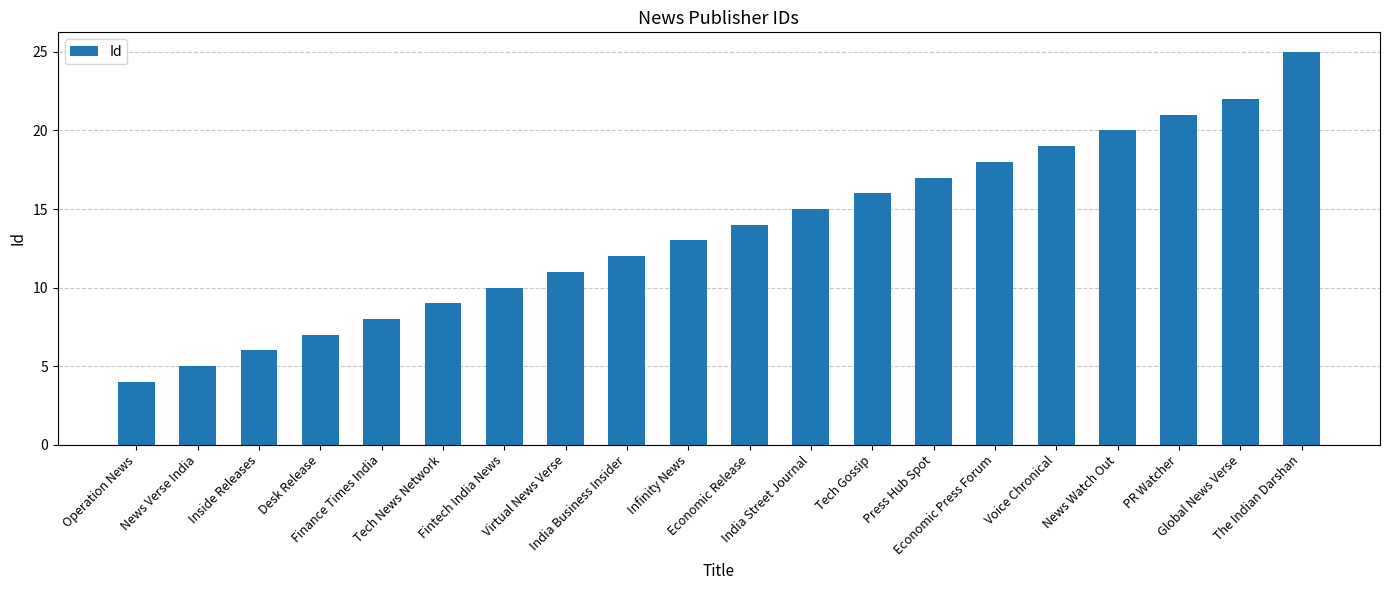

At which category does the chart reach its peak across all series?

The Indian Darshan